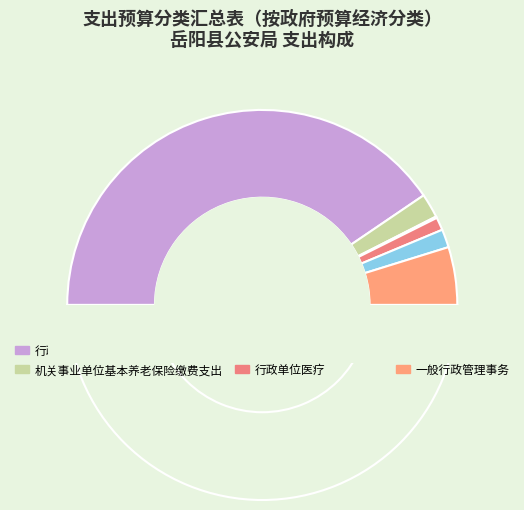

How much of the chart is everything except 一般行政管理事务?

90.4%